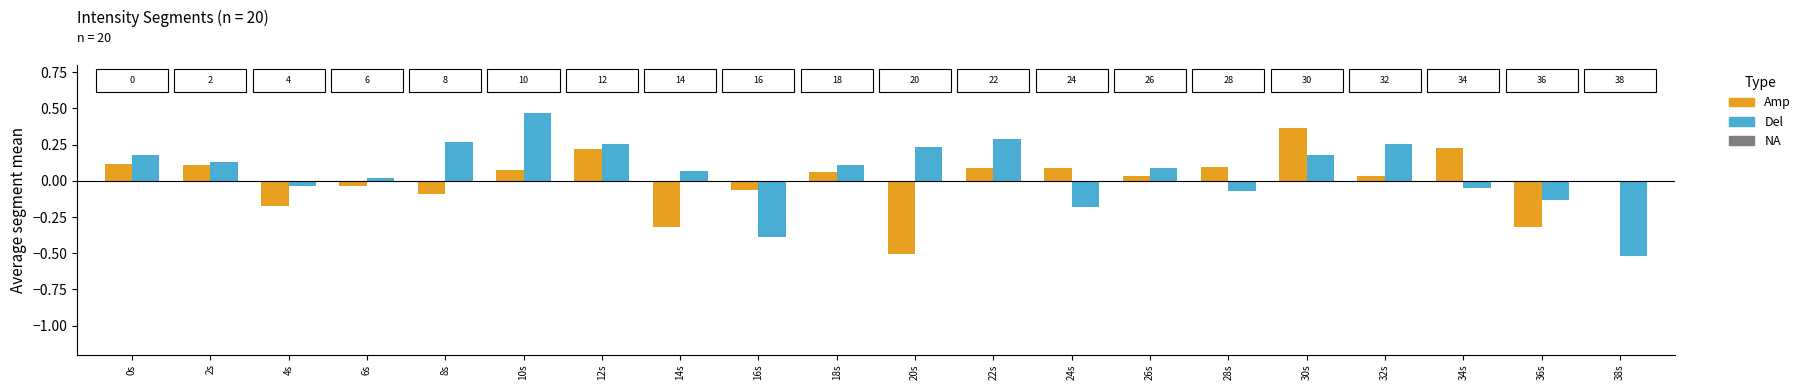

The Del series shows 0.0 at 6s. True or false?

True